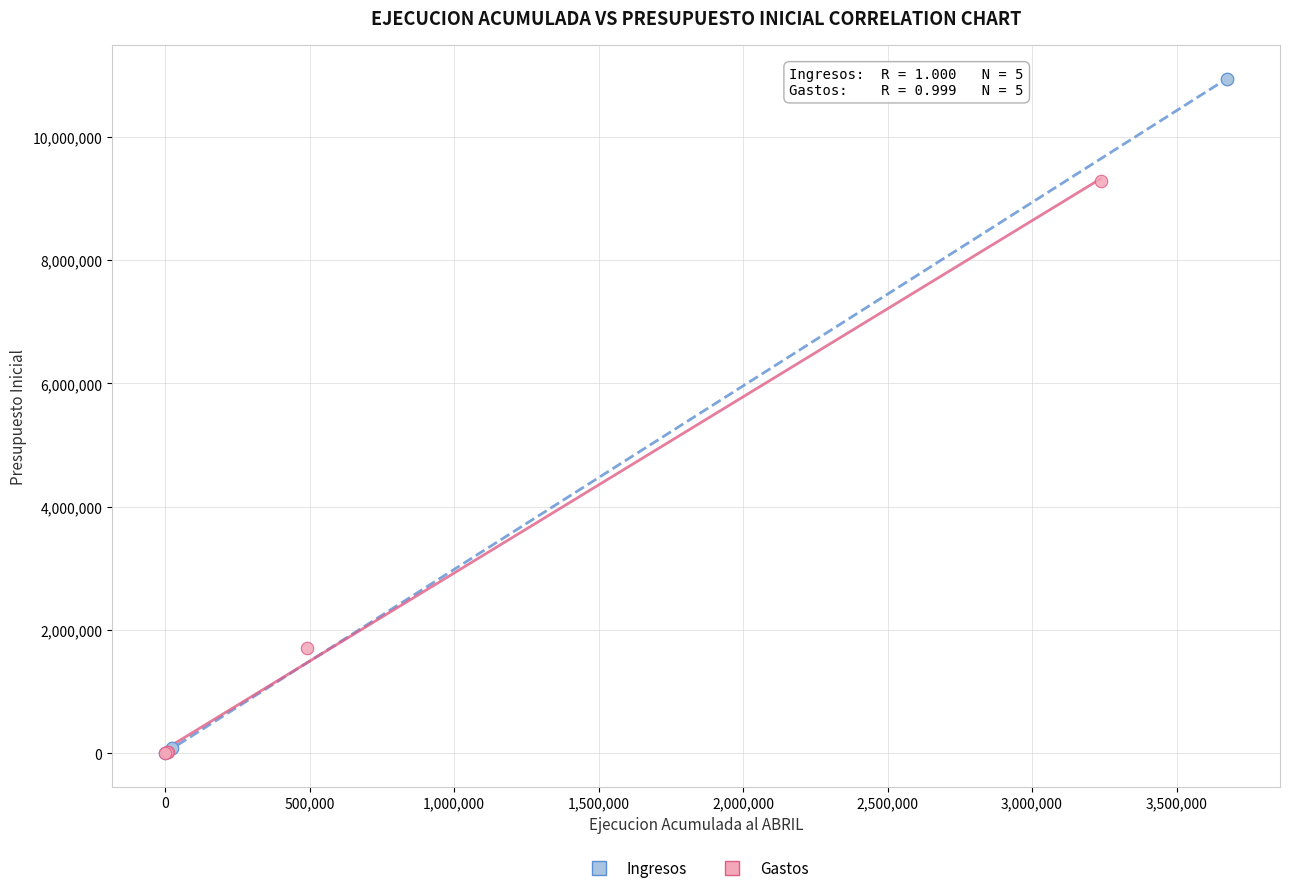

What are all the series names shown in the legend?

Ingresos, Gastos